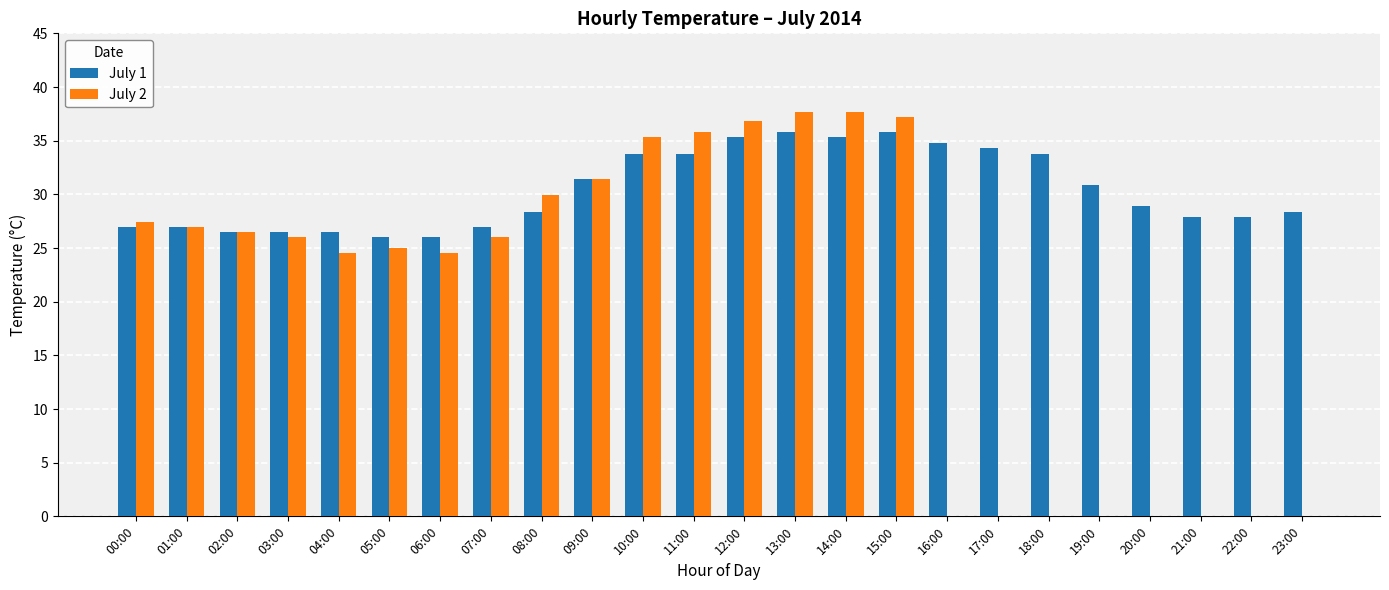

The value of July 1 at 18:00 is 33.8. True or false?

True